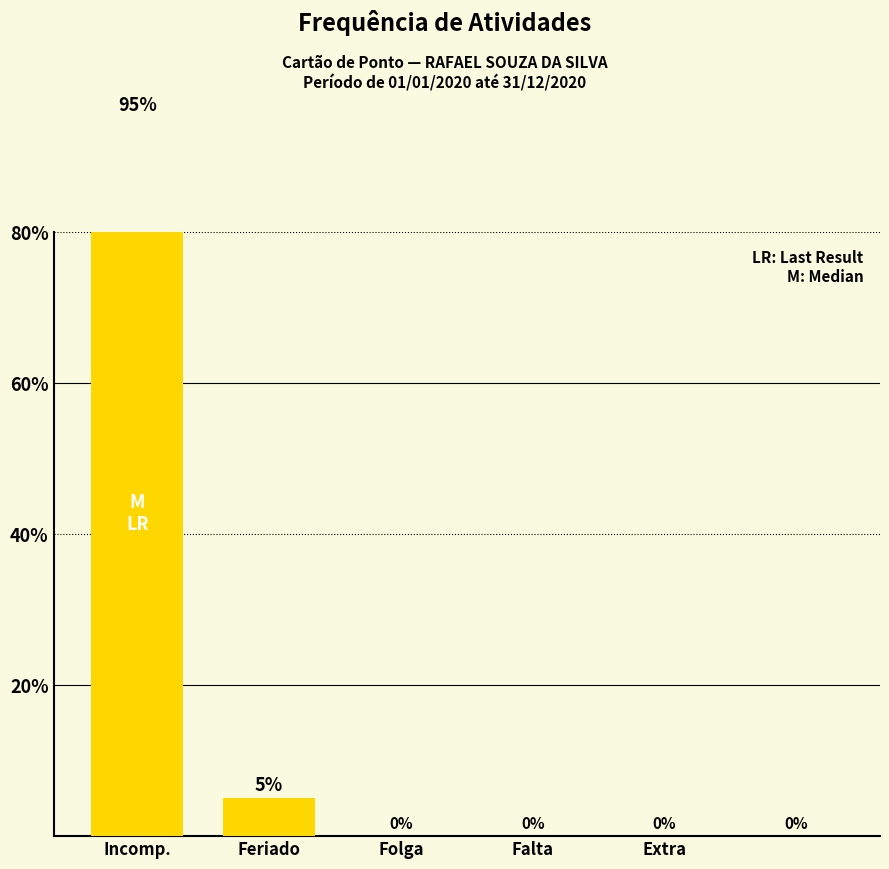

Does the chart contain any negative values?

No